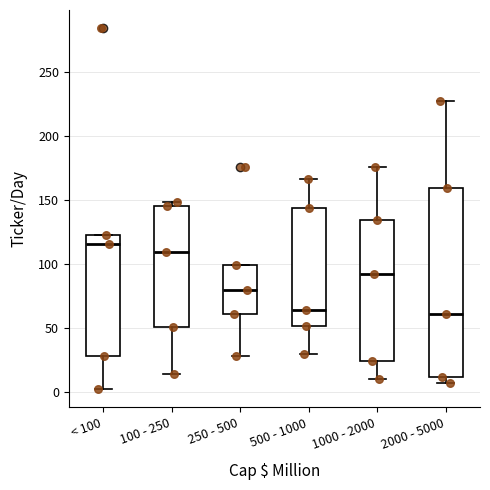

Reading left to right, transcribe this box plot: for each box, give where its median line is, the range the box spans, and where its two whiskers end, as read against the y-axis. The values are not printed on the chart, so give them approximately, as read against the axis.

< 100: median 115, box 30 to 120, whiskers 0 to 120
100 - 250: median 110, box 50 to 145, whiskers 15 to 150
250 - 500: median 80, box 60 to 100, whiskers 30 to 100
500 - 1000: median 65, box 50 to 145, whiskers 30 to 165
1000 - 2000: median 90, box 25 to 135, whiskers 10 to 175
2000 - 5000: median 60, box 10 to 160, whiskers 5 to 225